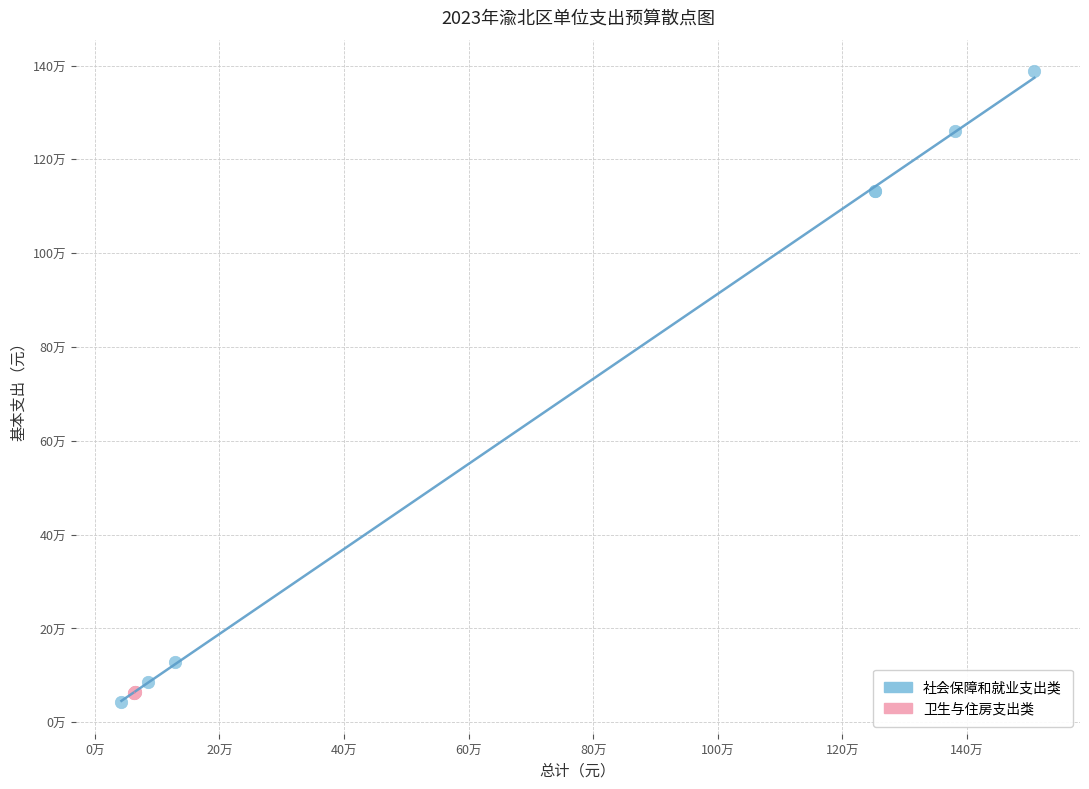

Which series contains the highest Y value?

社会保障和就业支出类